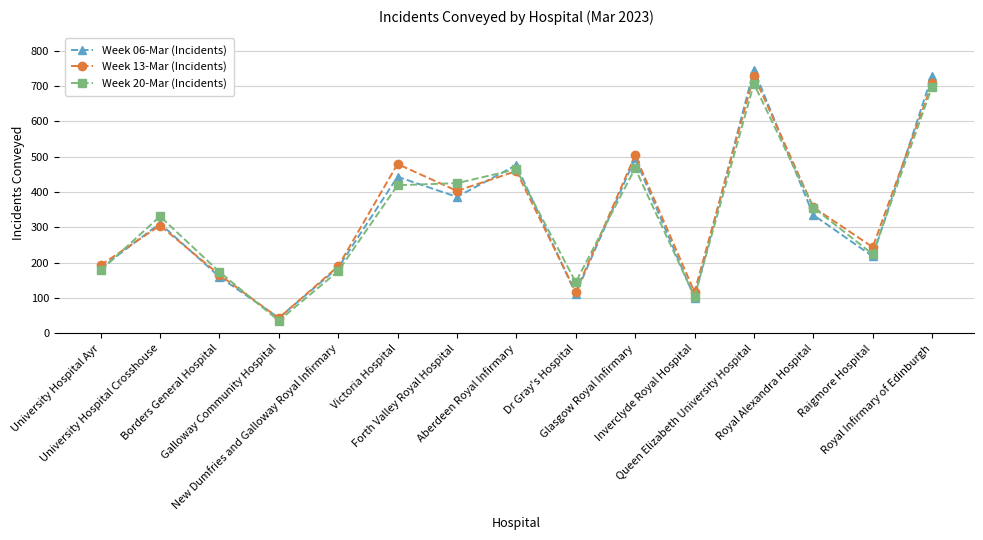

Which category has the lowest value in the Week 13-Mar (Incidents) series?

Galloway Community Hospital